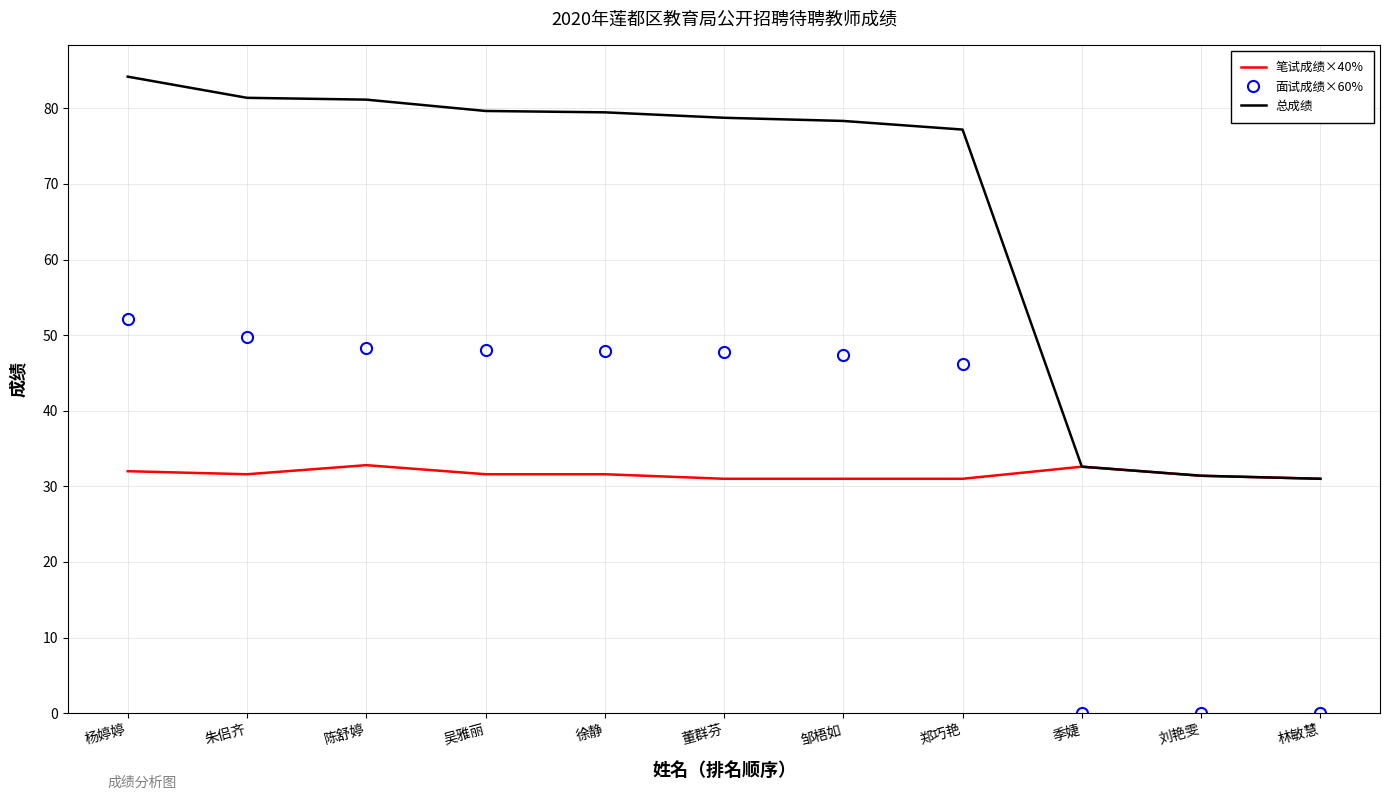

What position from the left is 吴雅丽?

4